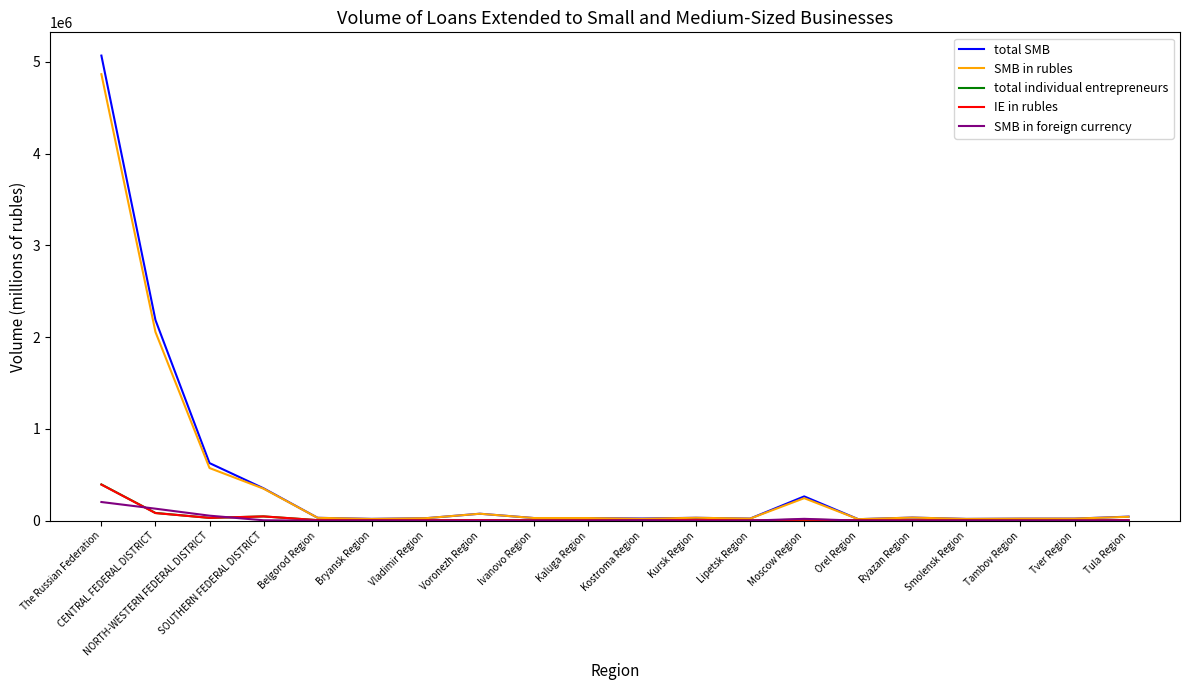

At which category is the sum across all series the highest?

The Russian Federation